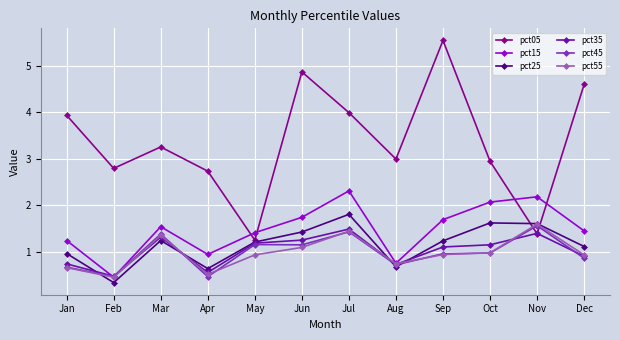

How many distinct data groups are displayed?

6